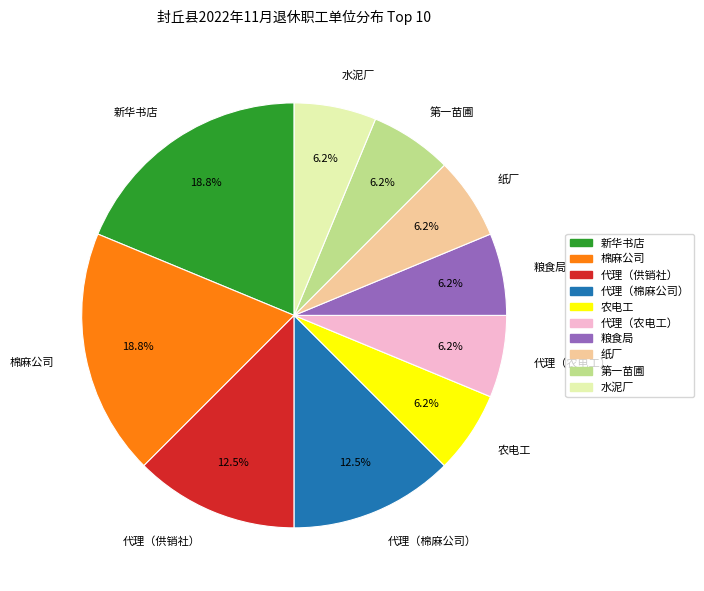

Do 纸厂 and 代理（农电工） together represent more than half of the pie?

No